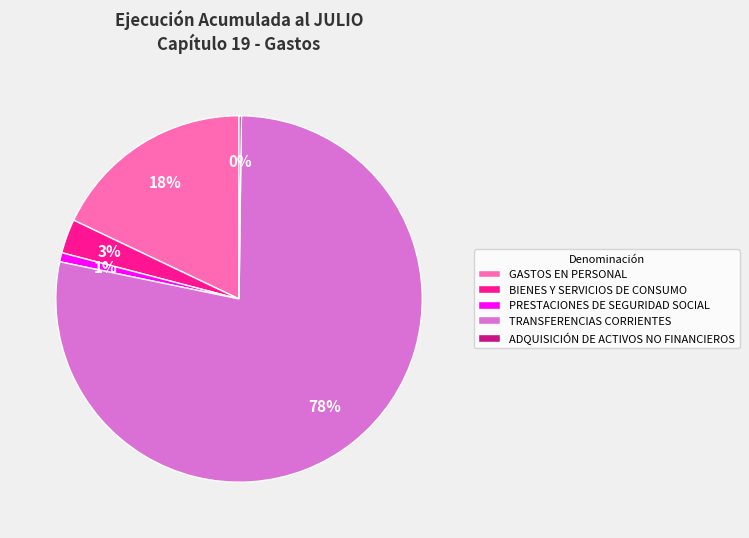

To the nearest percent, what percentage of the pie is PRESTACIONES DE SEGURIDAD SOCIAL?

1%